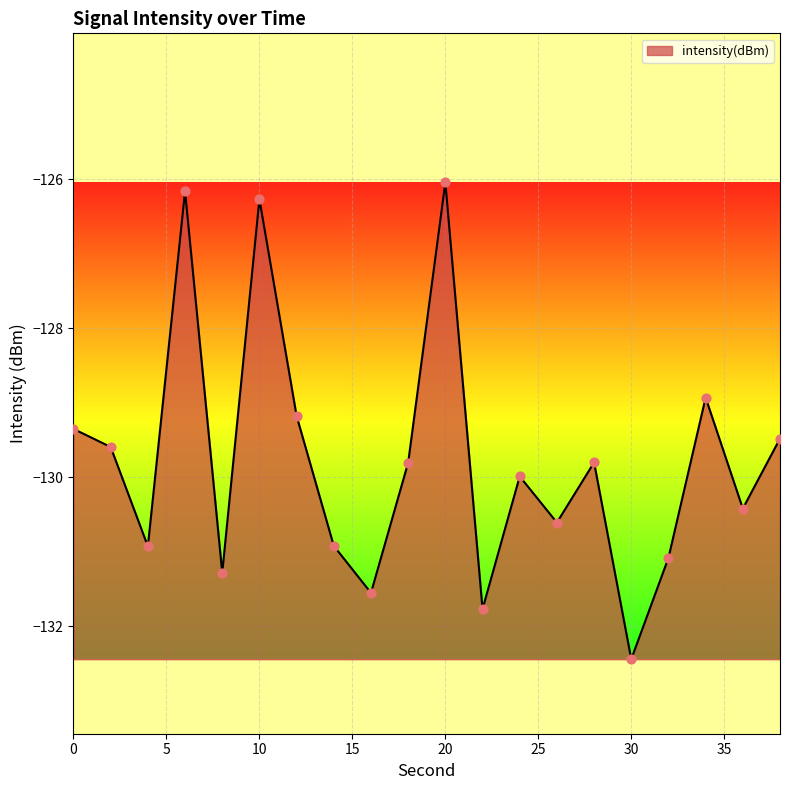

What is the minimum value shown in the chart?

-132.4